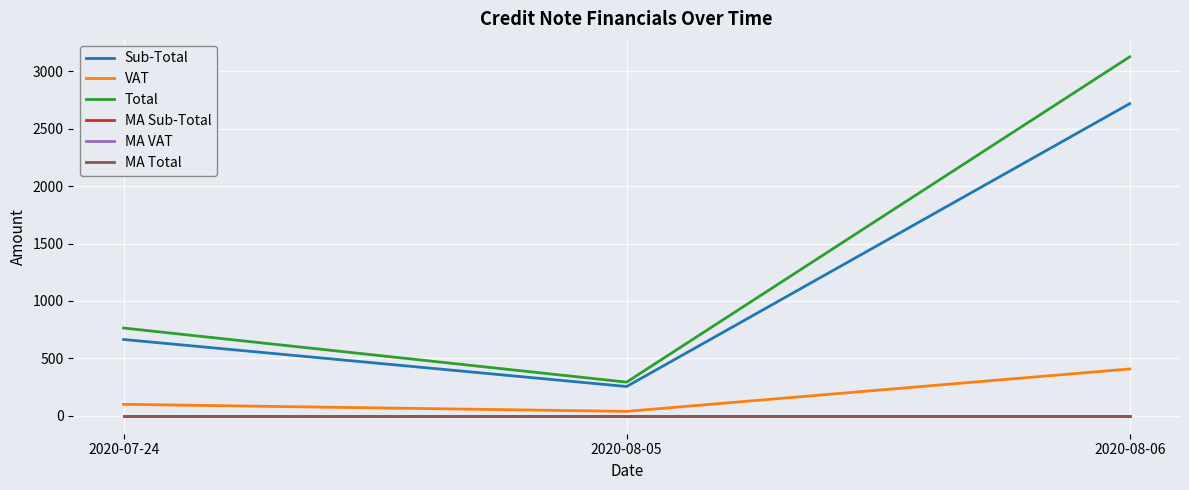

Rank the categories by VAT value from highest to lowest.

2020-08-06, 2020-07-24, 2020-08-05